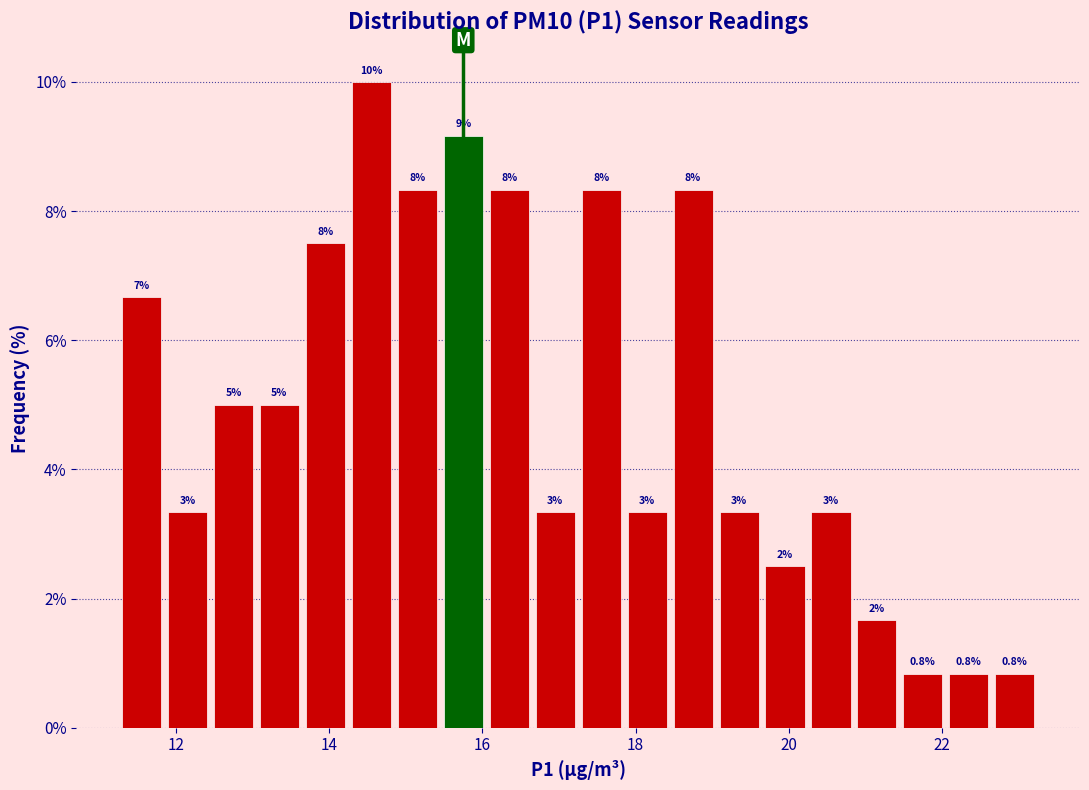

Around what value on the x-axis is the tallest bar? Give the approximate position of its centre, as read against the axis.

14.6